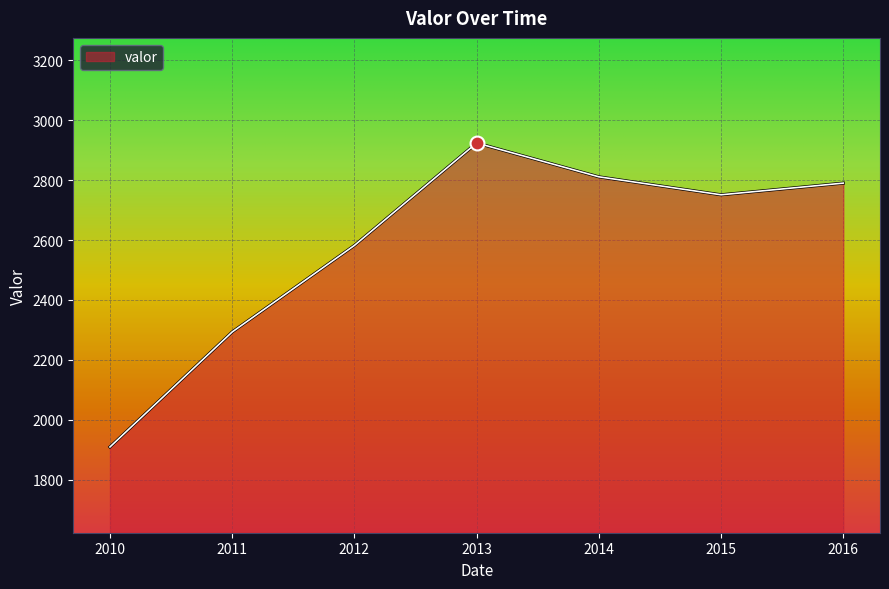

Rank the categories by value from lowest to highest.

2010, 2011, 2012, 2015, 2016, 2014, 2013